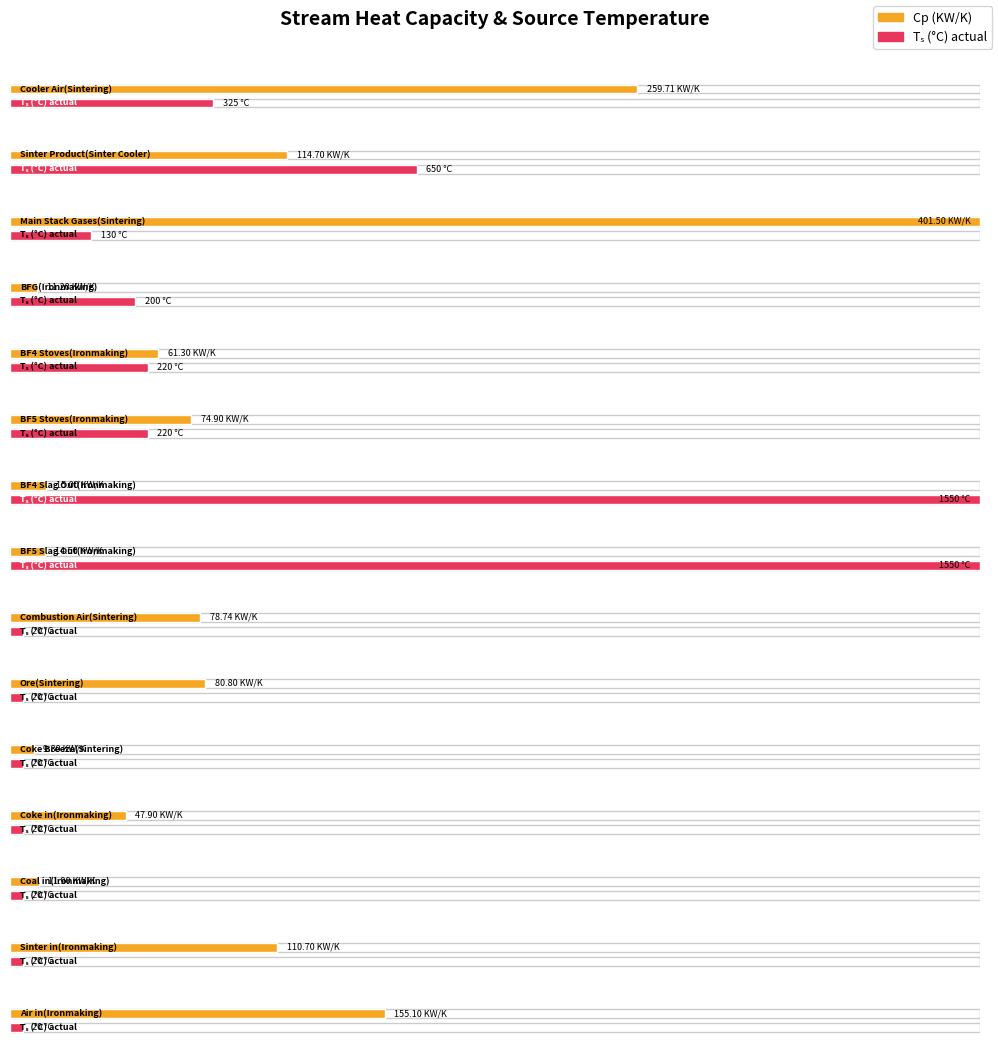

At which category is the sum across all series the highest?

BF4 Slag Out(Ironmaking)